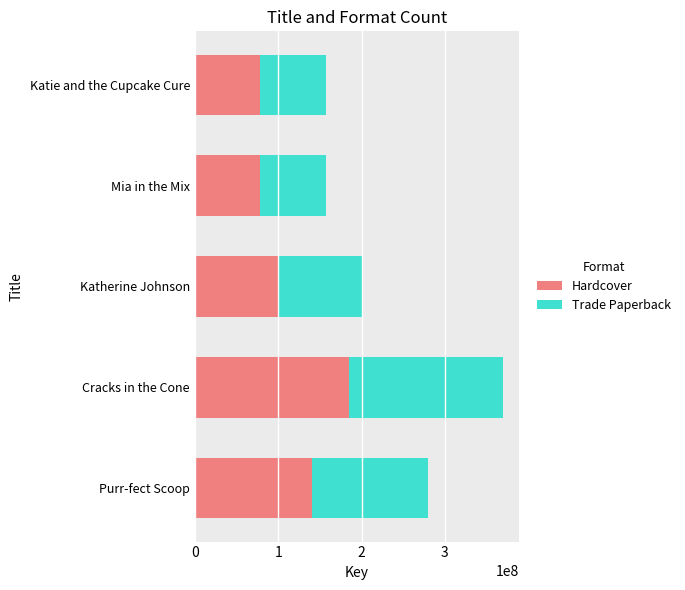

What is the minimum value for Hardcover?

78665319